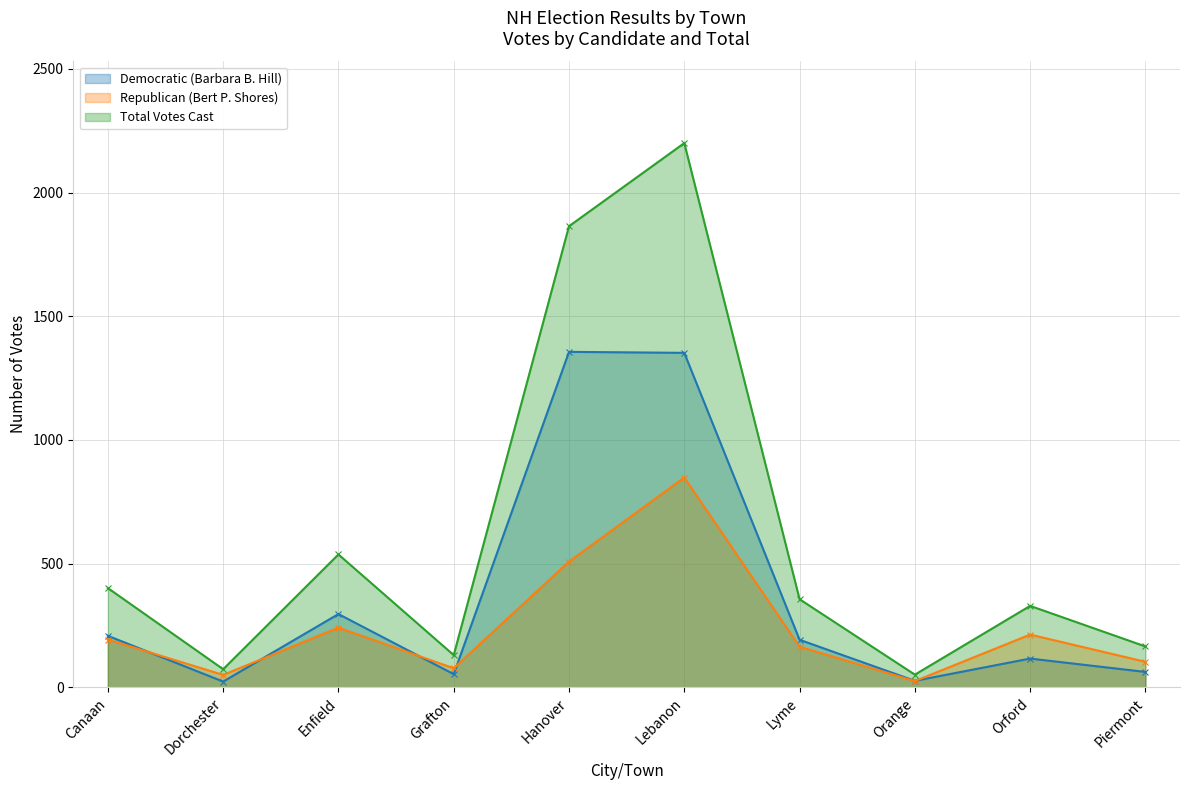

Which series changed the most between Canaan and Piermont?

Total Votes Cast